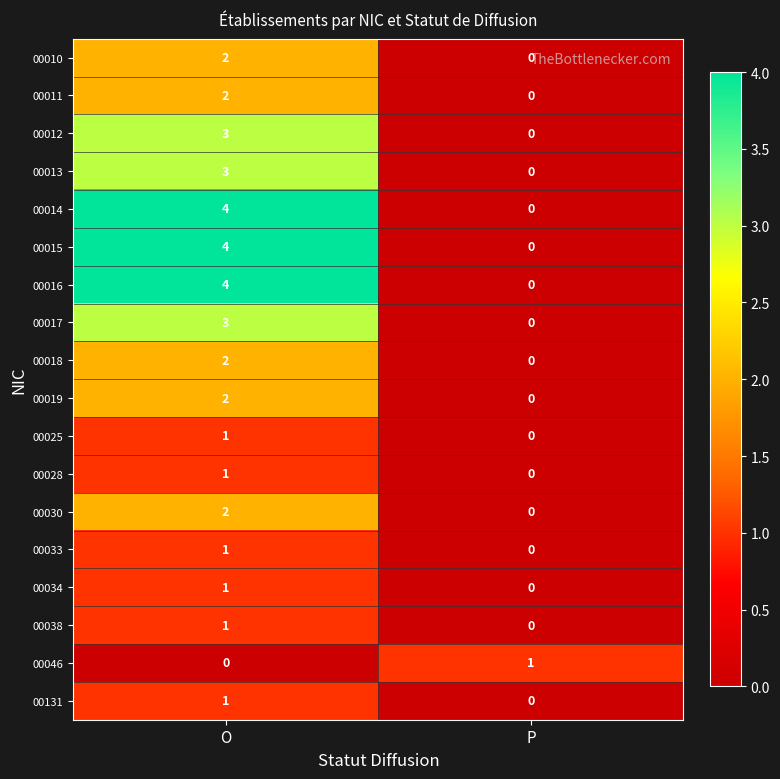

What is the sum of all 00012 values?

3